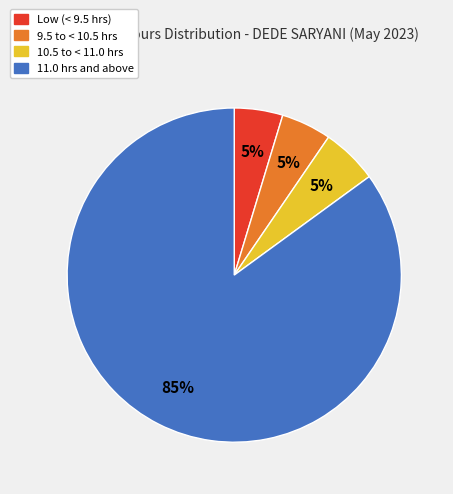

Is there any slice that represents more than half of the pie?

Yes